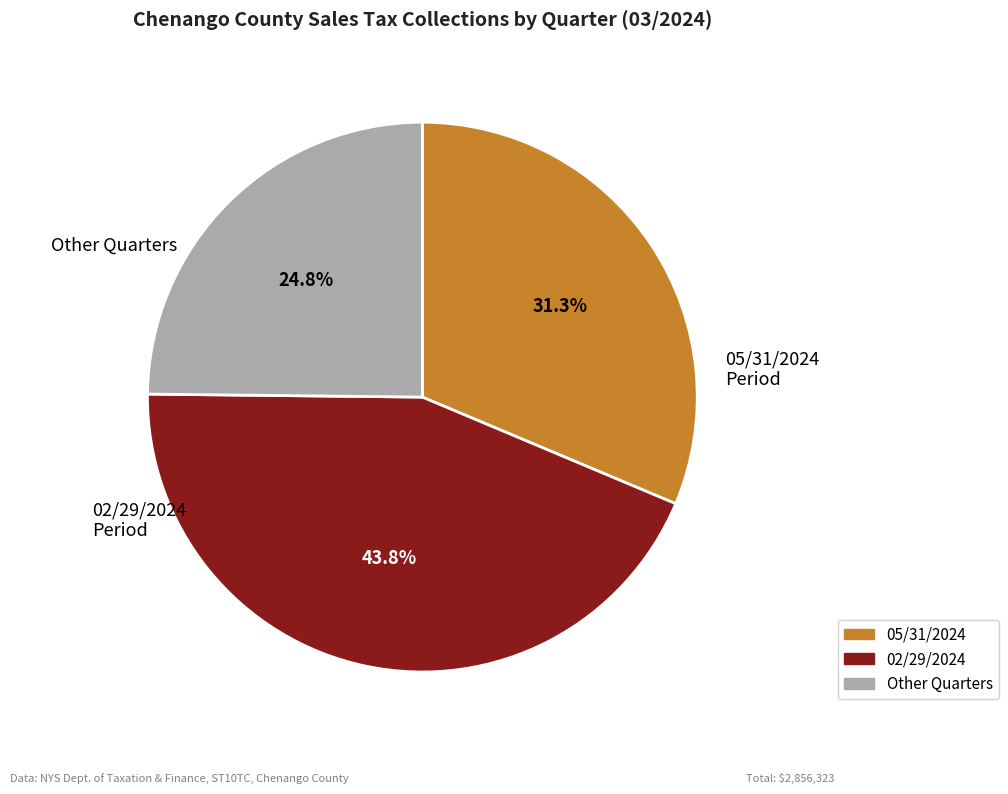

Does any single category account for the majority?

No